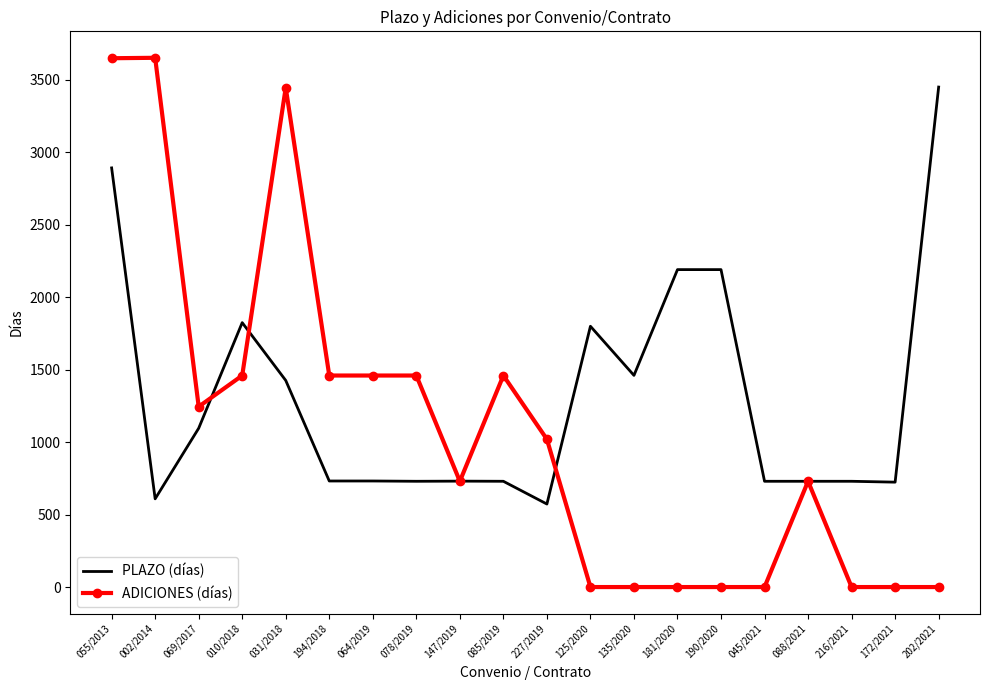

At which label does PLAZO (días) reach its peak?

202/2021